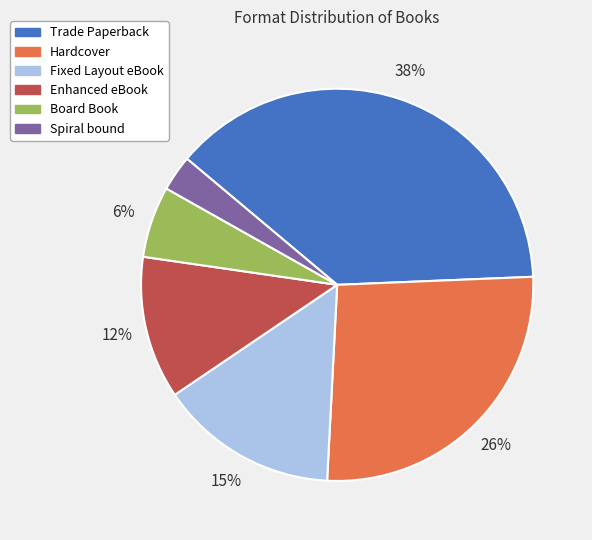

Does Trade Paperback represent more than half of the total?

No